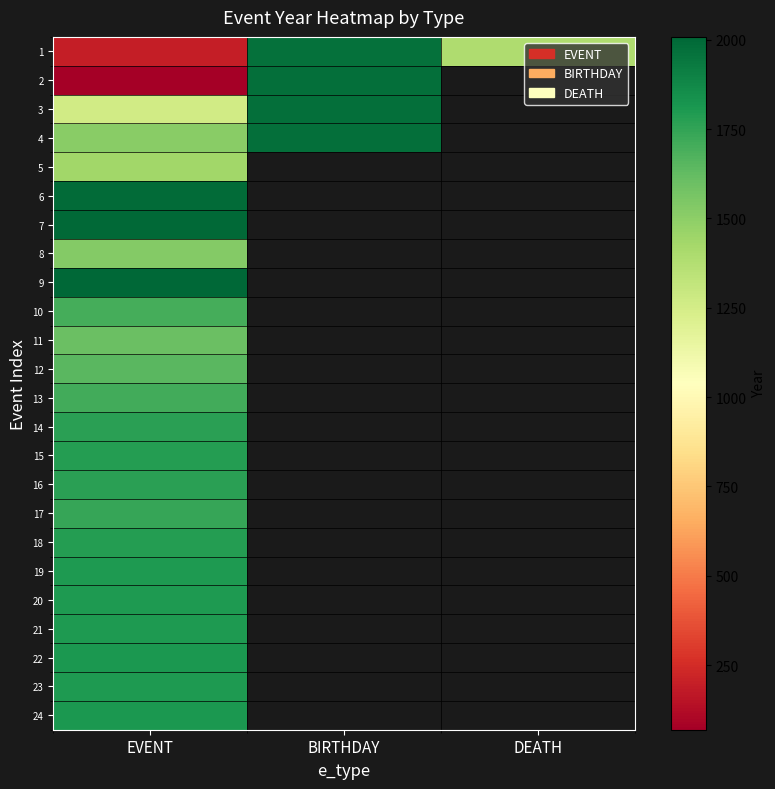

How many positive values does the 9 series have?

1